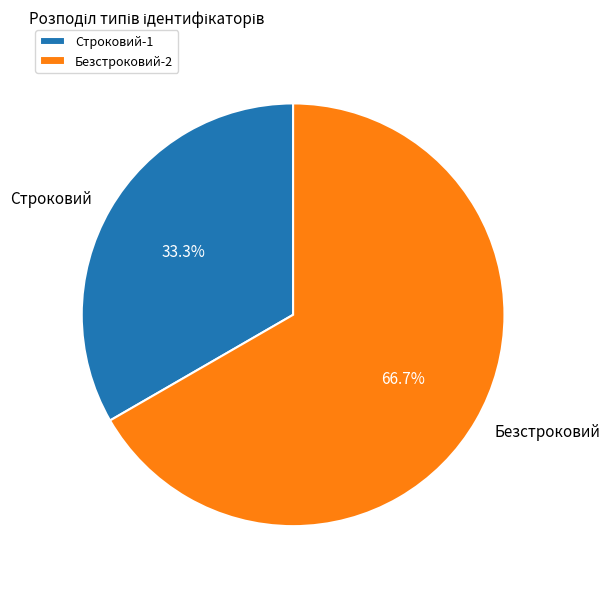

True or false: Строковий accounts for 19% of the total.

False